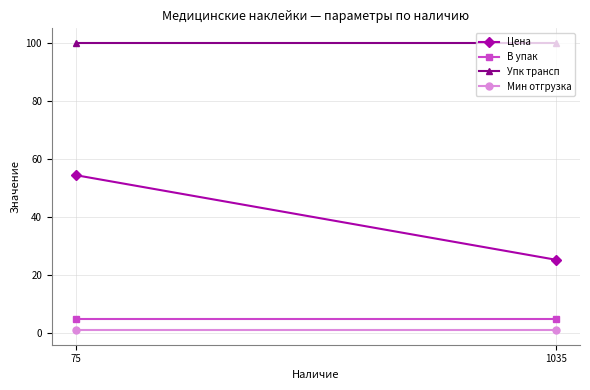

What is the difference between the highest and lowest values at 1035?

99.0